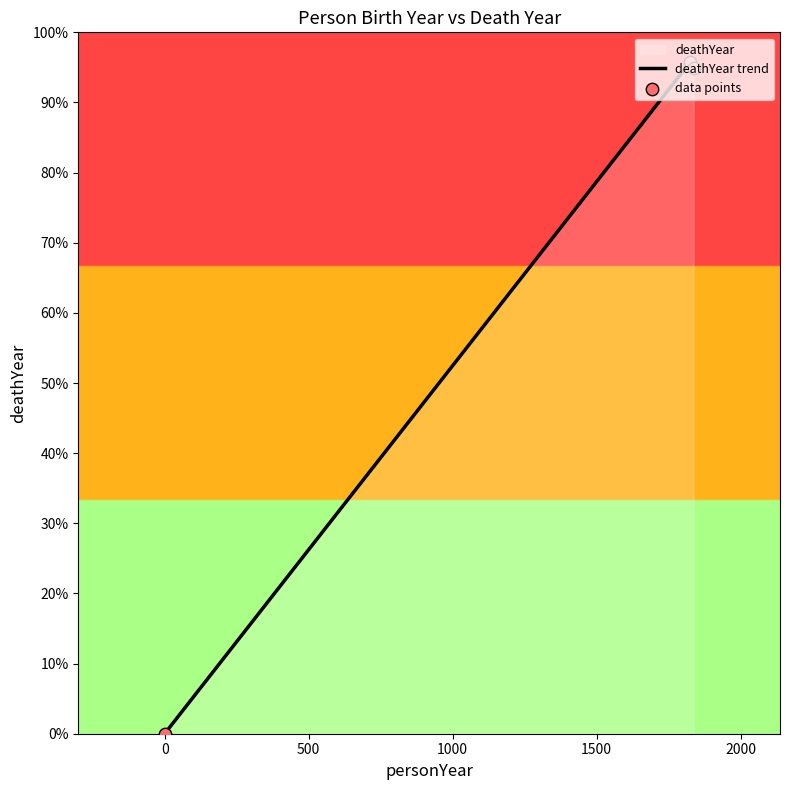

Which series contains the lowest Y value?

deathYear trend